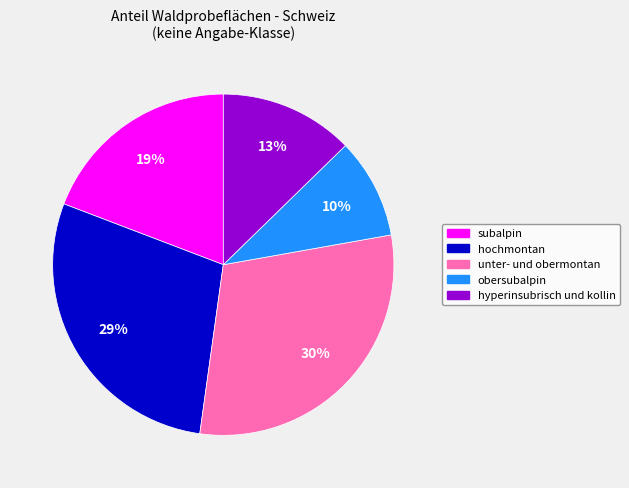

Does unter- und obermontan account for over 50% of the chart?

No